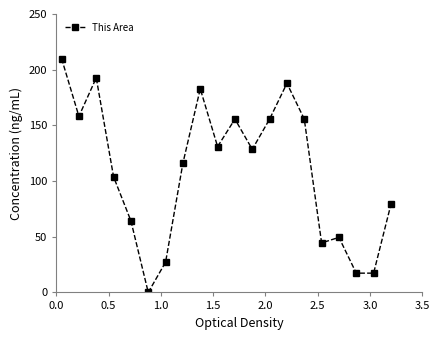

What is the value of the 1st point from the left?

210.0